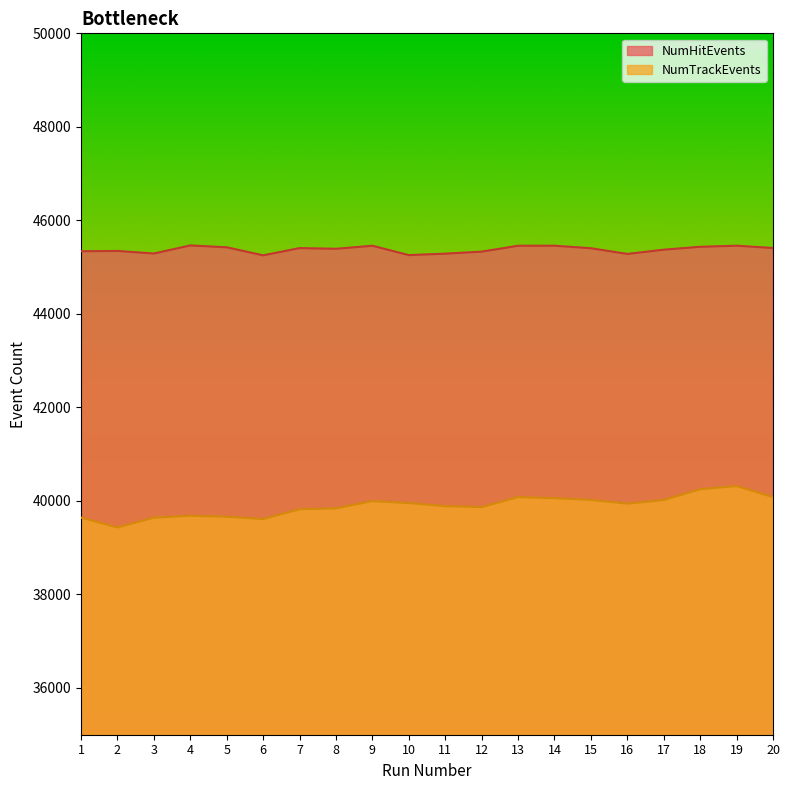

True or false: NumHitEvents and NumTrackEvents intersect in this chart.

False